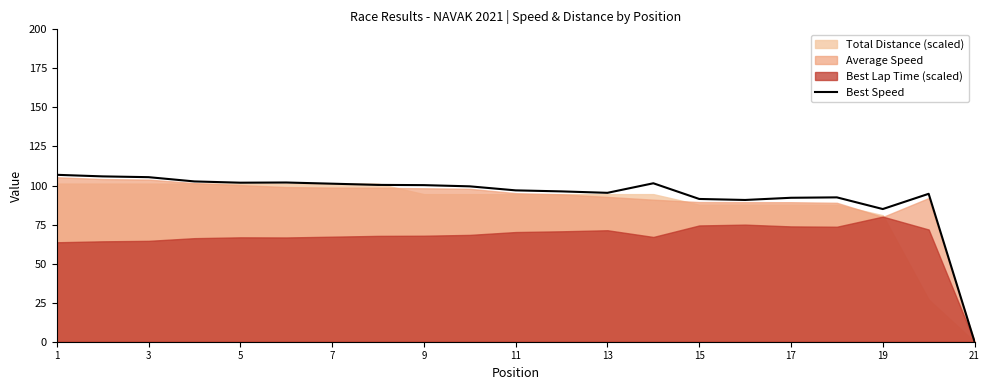

The Best Speed series shows 101.2 at 7. True or false?

True